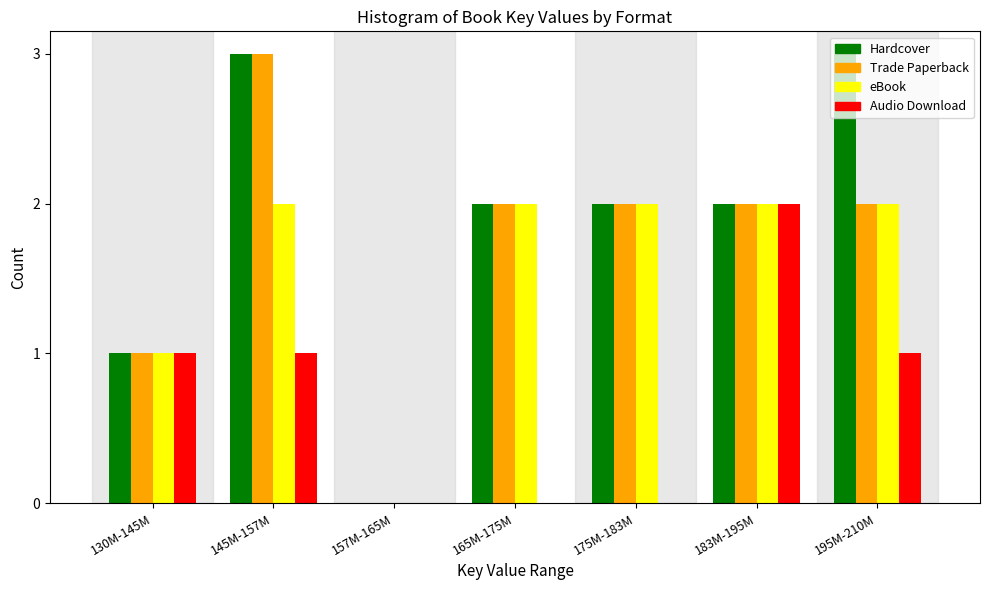

True or false: Audio Download has a value of 3 at 183M-195M.

False